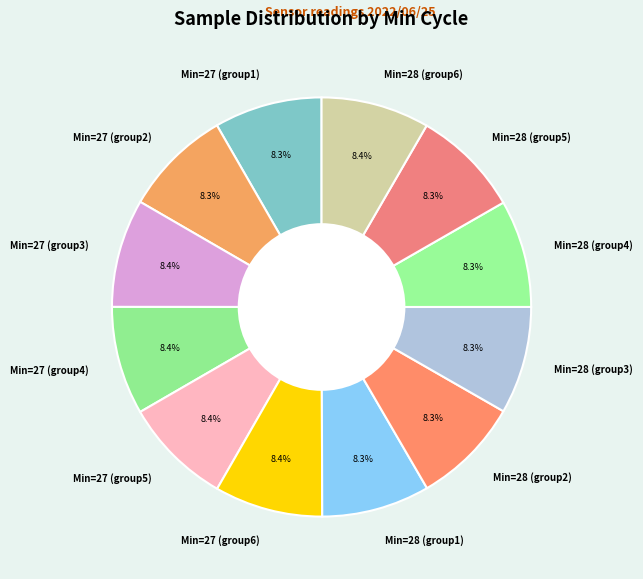

How many slices are in this pie chart?

12